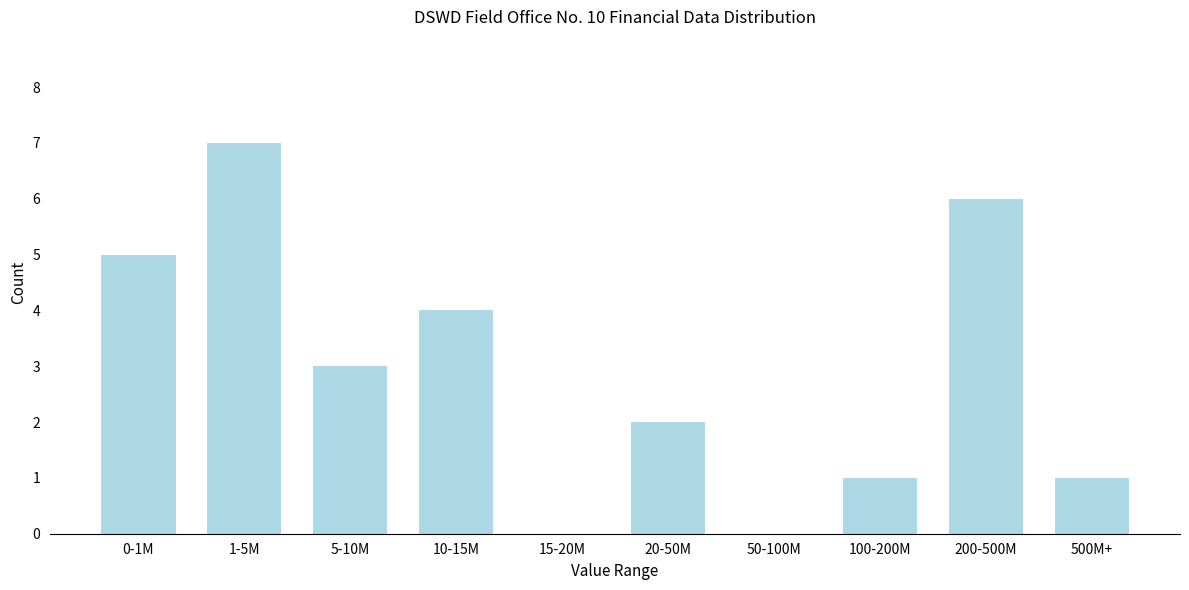

Reading right to left, transcribe all the data shown in this chart.

500M+=1	200-500M=6	100-200M=1	50-100M=0	20-50M=2	15-20M=0	10-15M=4	5-10M=3	1-5M=7	0-1M=5